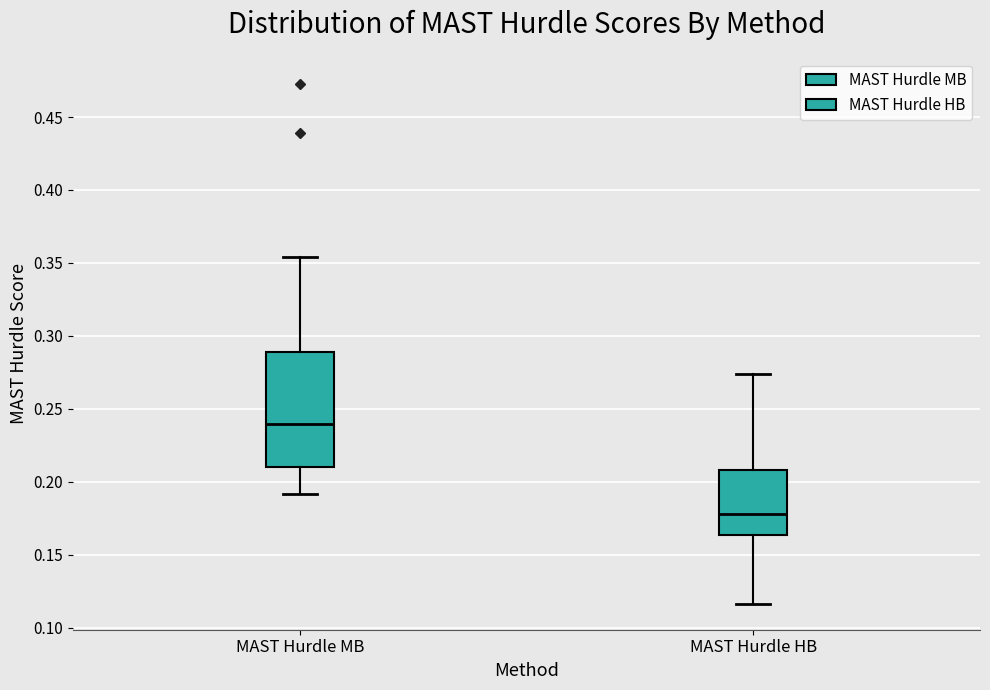

Where is the upper edge of the box for MAST Hurdle HB on the y-axis? The values are not printed on the chart, so give them approximately, as read against the axis.

0.210